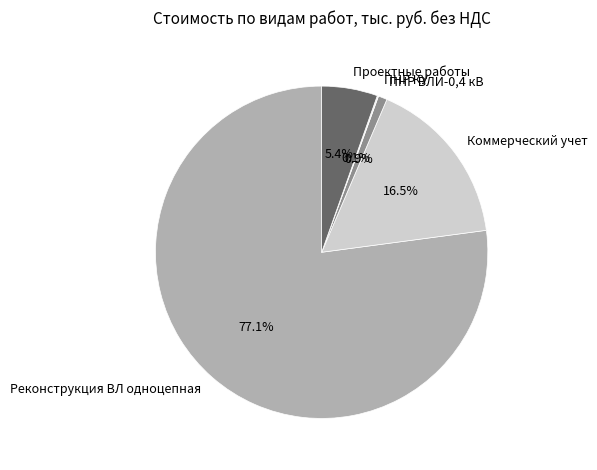

Does Реконструкция ВЛ одноцепная account for over 50% of the chart?

Yes